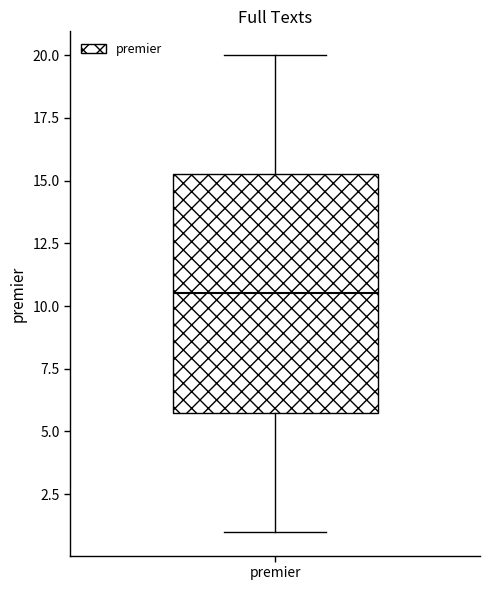

Transcribe this box plot: give where the median line is, the range the box spans, and where the two whiskers end, as read against the y-axis. The values are not printed on the chart, so give them approximately, as read against the axis.

median 10.5, box 6.0 to 15.5, whiskers 1.0 to 20.0